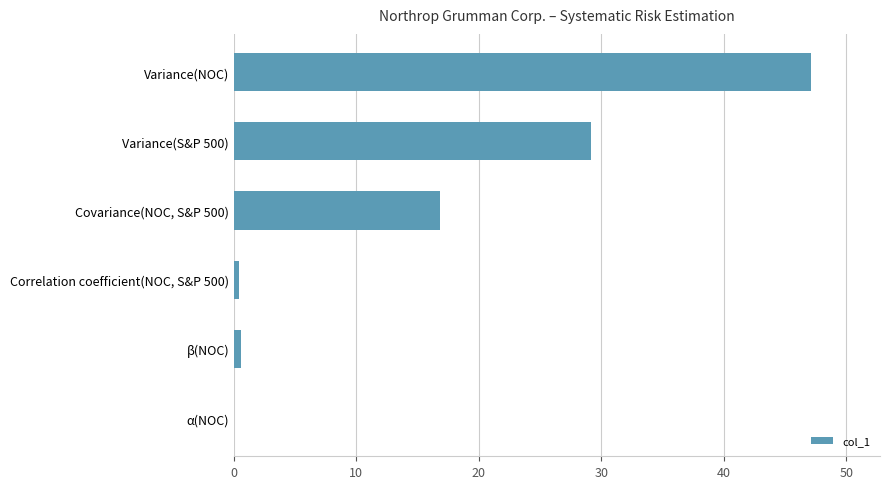

Which category has the highest value across all series?

Variance(NOC)